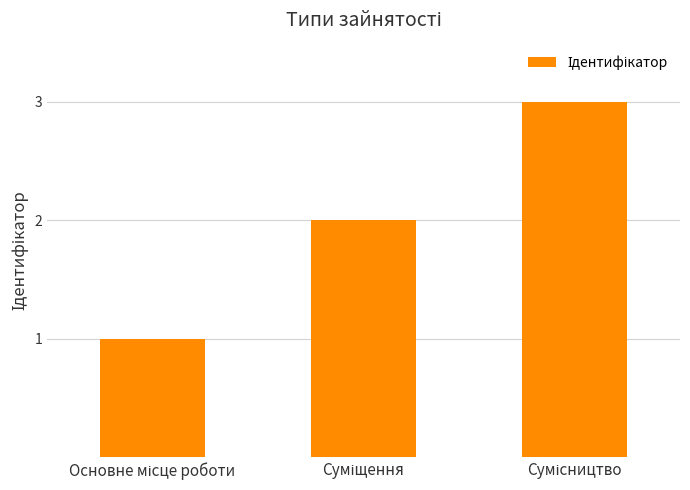

What is the maximum value shown in the chart?

3